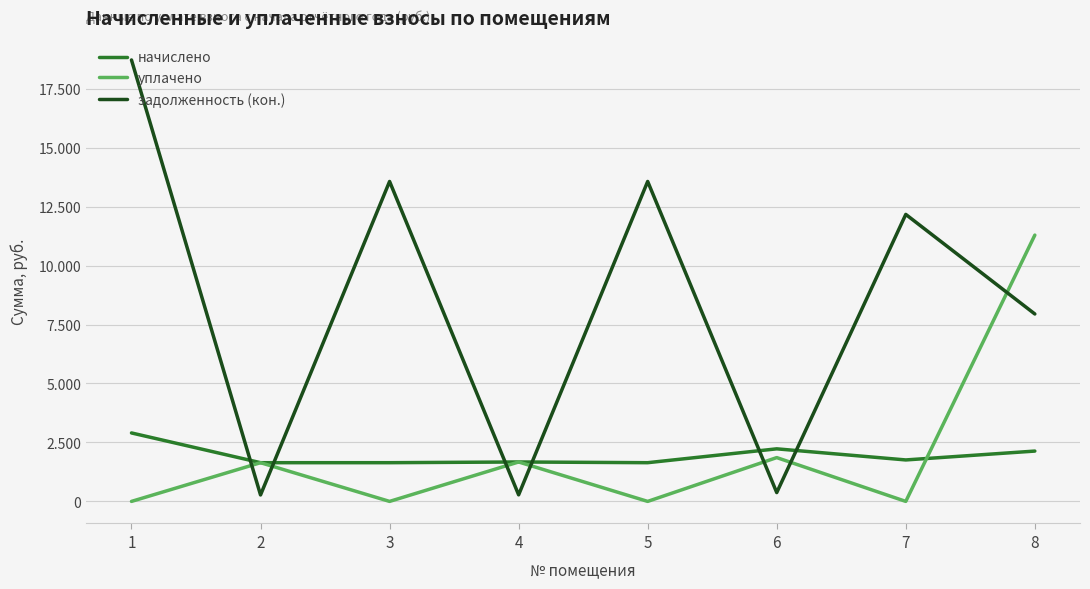

Does the chart have visible grid lines?

Yes